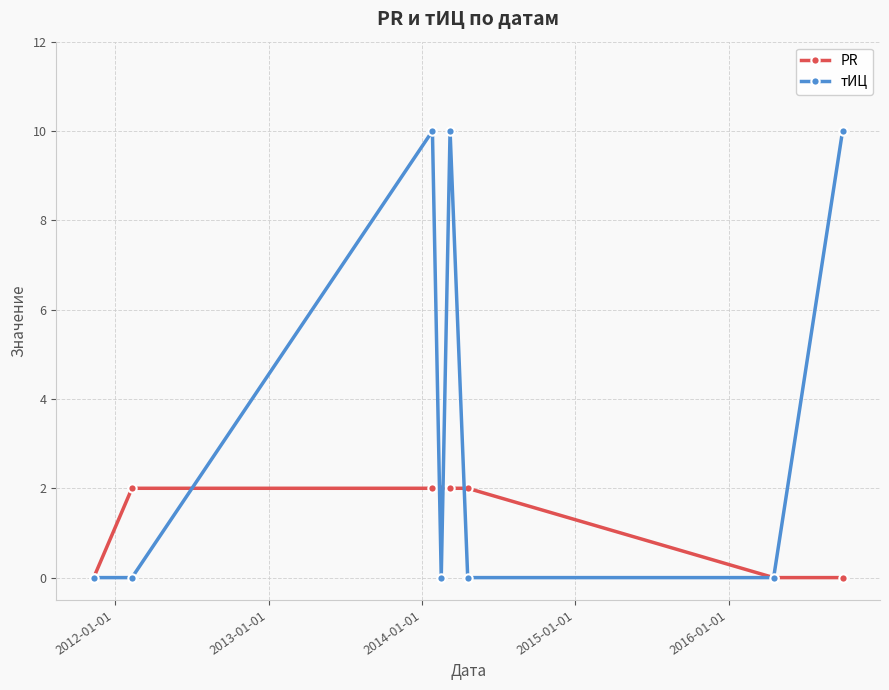

Reading left to right, extract all data points from this chart.

PR: 0	2	2	2	2	2	0	0
тИЦ: 0	0	10	0	10	0	0	10